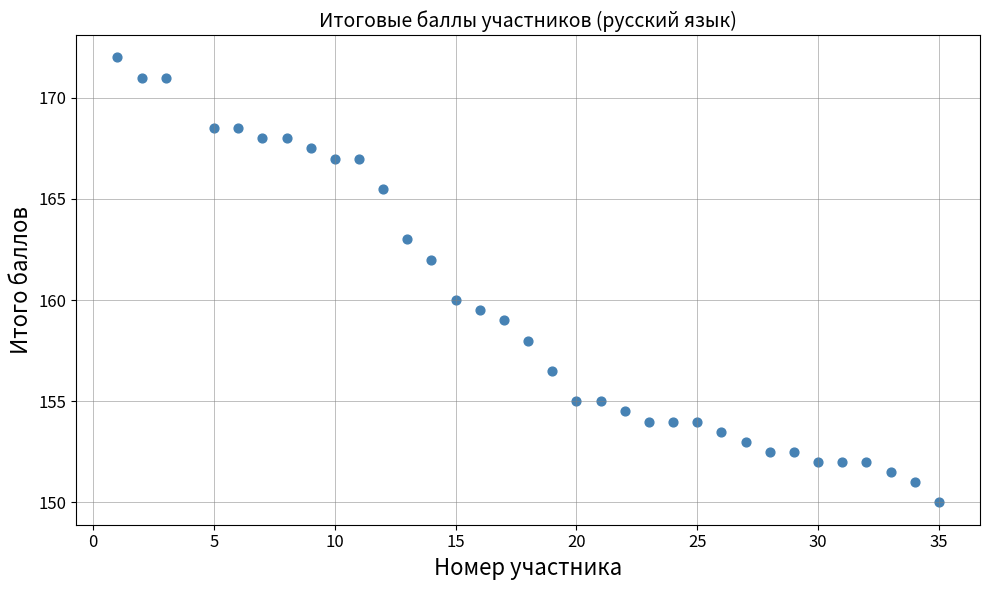

What is the range of Y values (max minus min)?

22.0